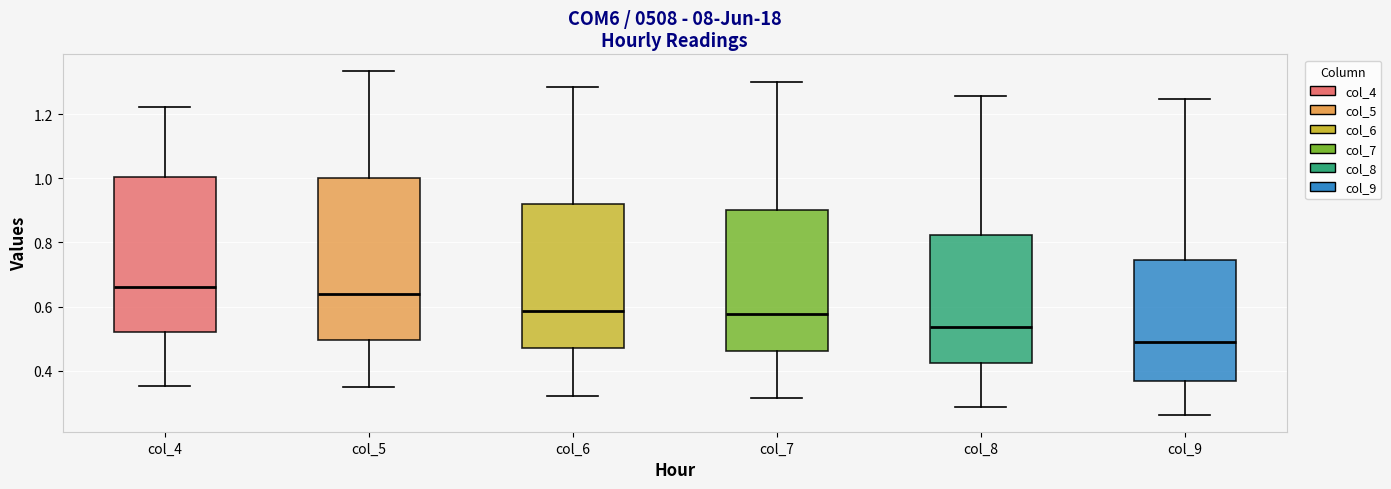

Reading left to right, transcribe this box plot: for each box, give where its median line is, the range the box spans, and where its two whiskers end, as read against the y-axis. The values are not printed on the chart, so give them approximately, as read against the axis.

col_4: median 0.66, box 0.52 to 1.00, whiskers 0.36 to 1.22
col_5: median 0.64, box 0.50 to 1.00, whiskers 0.36 to 1.34
col_6: median 0.58, box 0.48 to 0.92, whiskers 0.32 to 1.28
col_7: median 0.58, box 0.46 to 0.90, whiskers 0.32 to 1.30
col_8: median 0.54, box 0.42 to 0.82, whiskers 0.28 to 1.26
col_9: median 0.48, box 0.36 to 0.74, whiskers 0.26 to 1.24